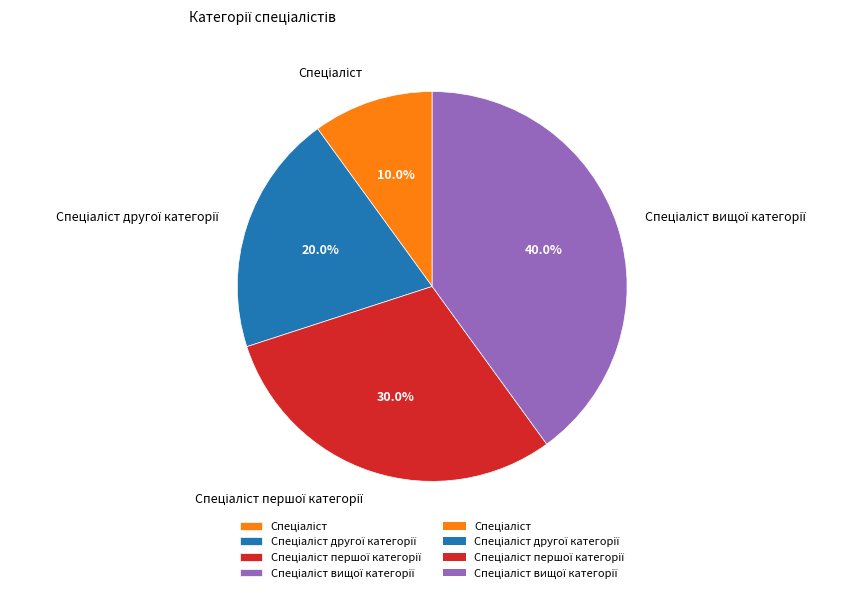

Is there any slice that represents more than half of the pie?

No